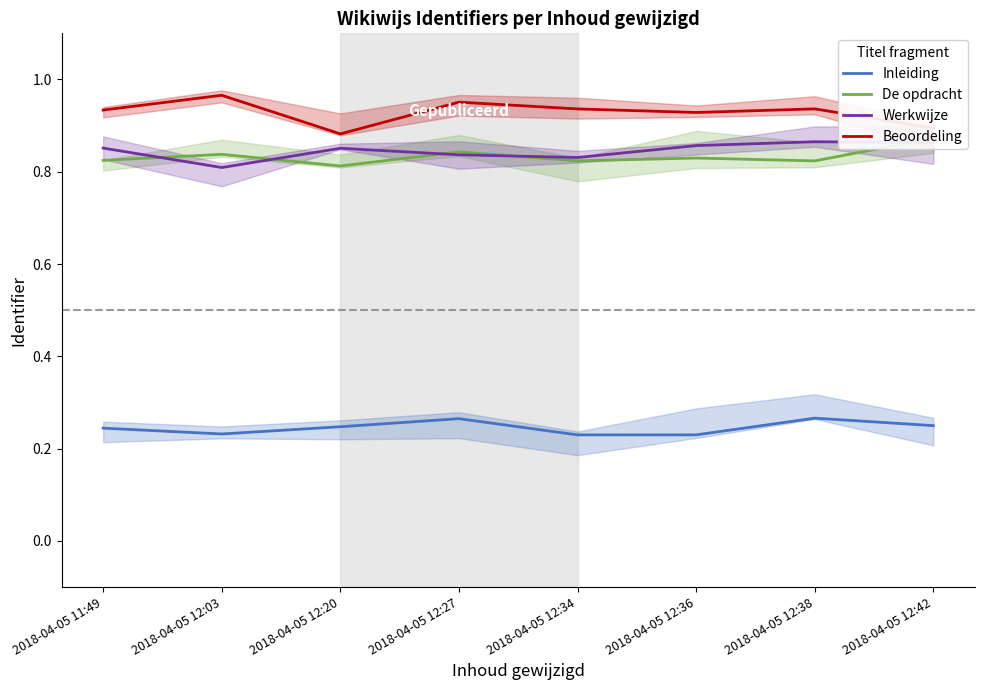

Where is the first local minimum for De opdracht?

2018-04-05 12:20